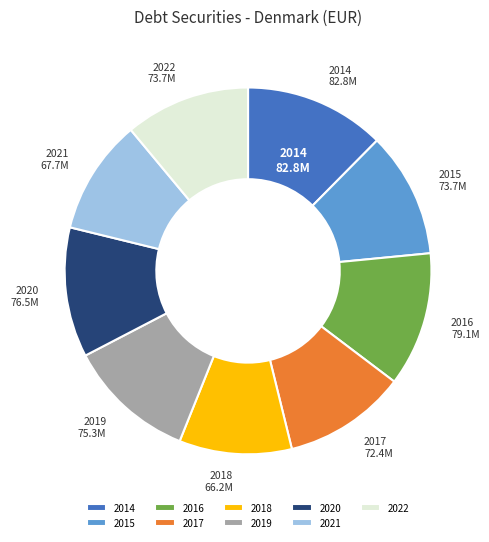

True or false: 2022 accounts for 11% of the total.

True